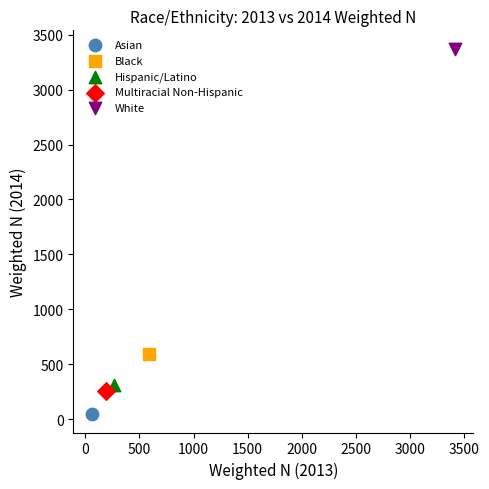

What are all the series names shown in the legend?

Asian, Black, Hispanic/Latino, Multiracial Non-Hispanic, White